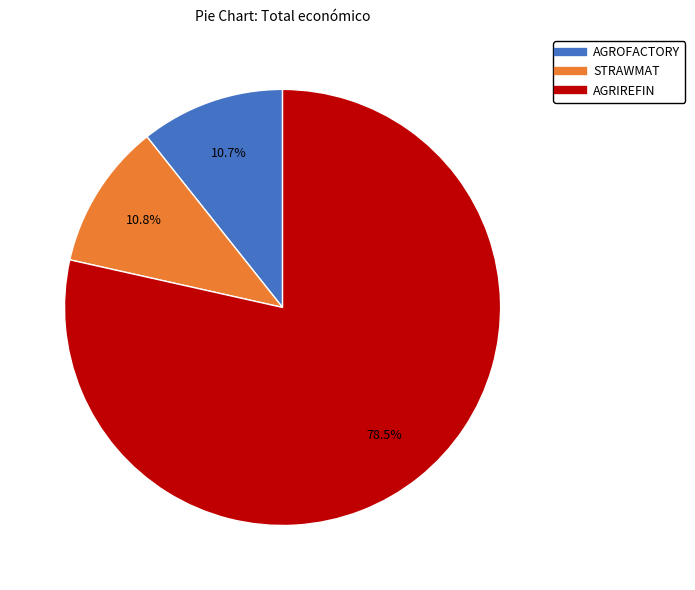

Which slice is the largest?

AGRIREFIN